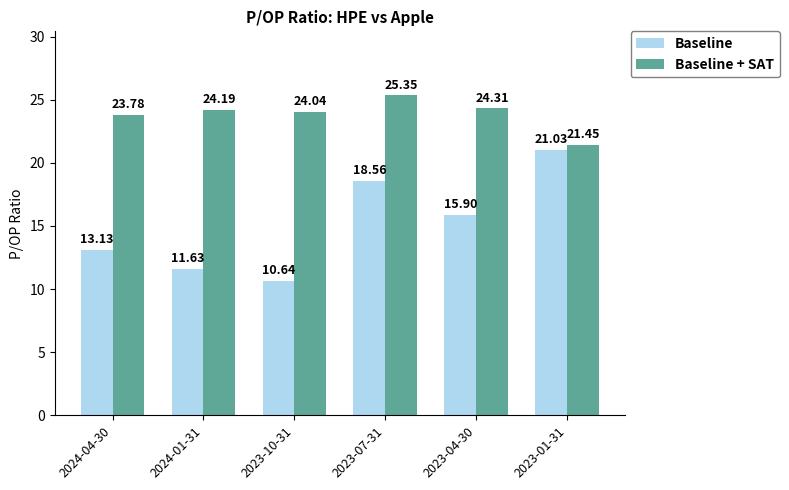

Which series changed the most between 2024-04-30 and 2023-01-31?

Baseline